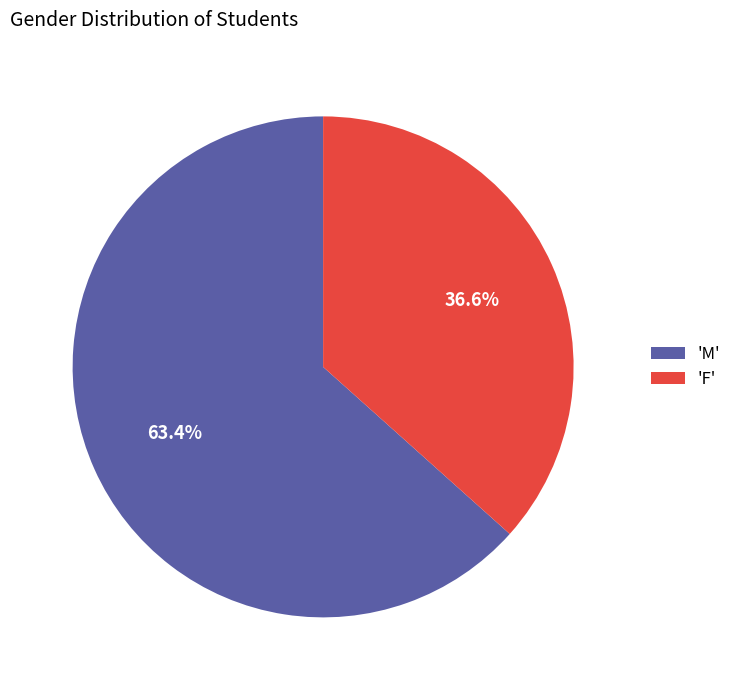

Which category has the smallest portion of the pie?

'F'